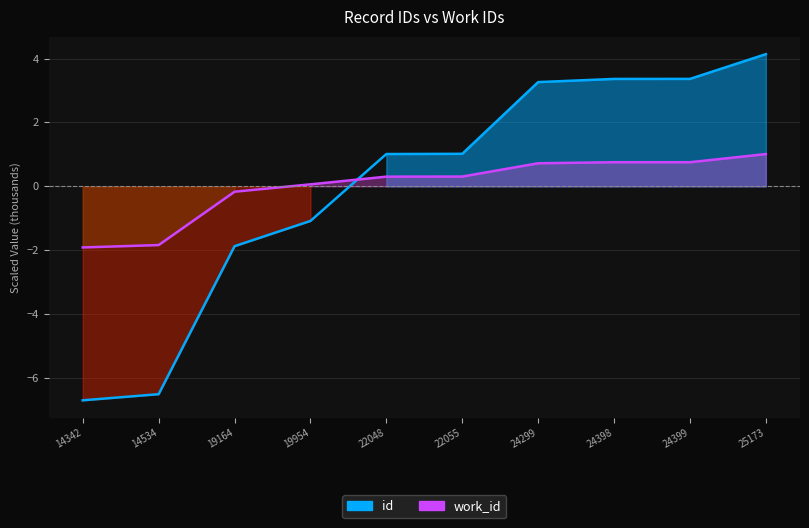

Is it true that id equals -3.1 at 19164?

False